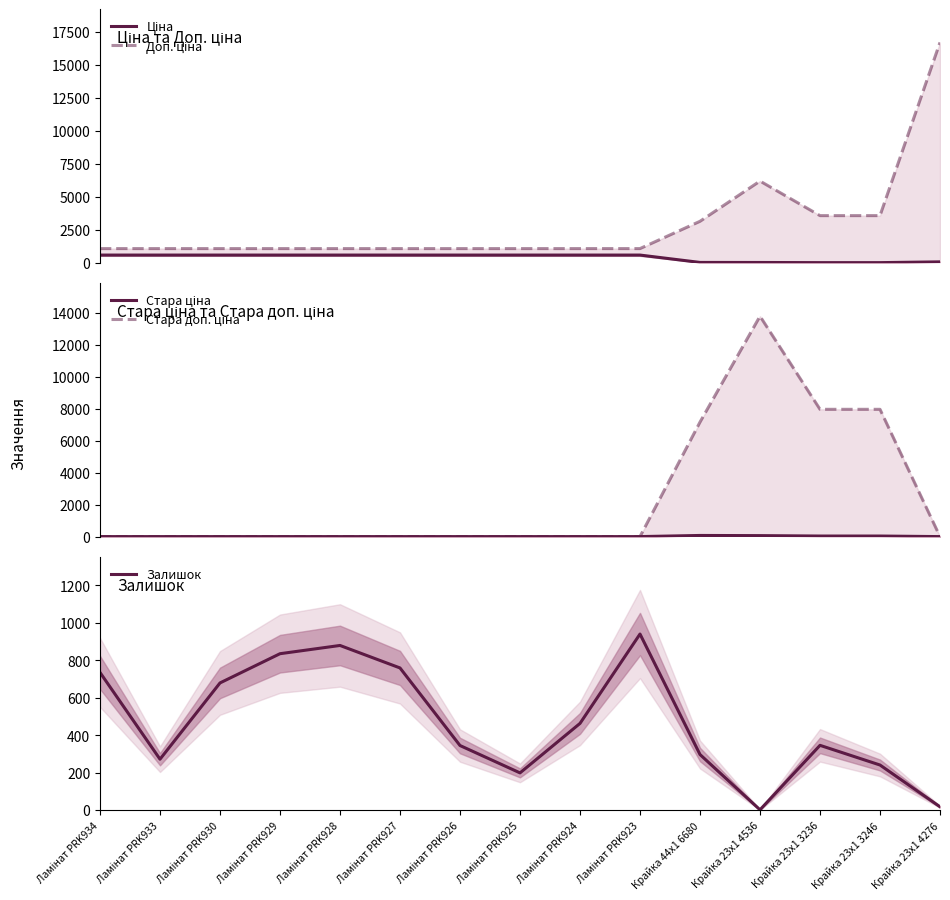

True or false: Доп. ціна and Ціна cross at least once.

False